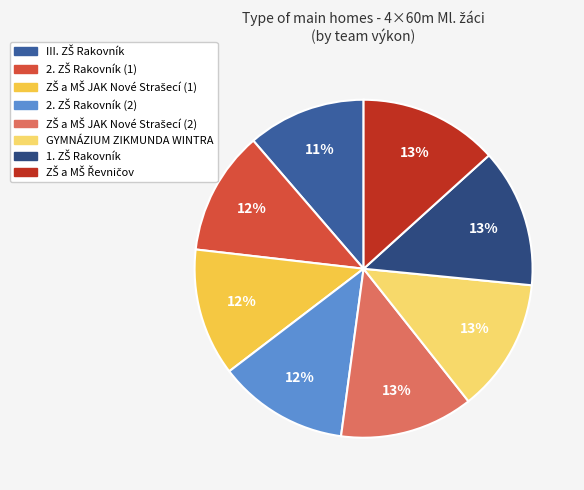

To the nearest percent, what is the difference between the largest and smallest slice percentages?

2%